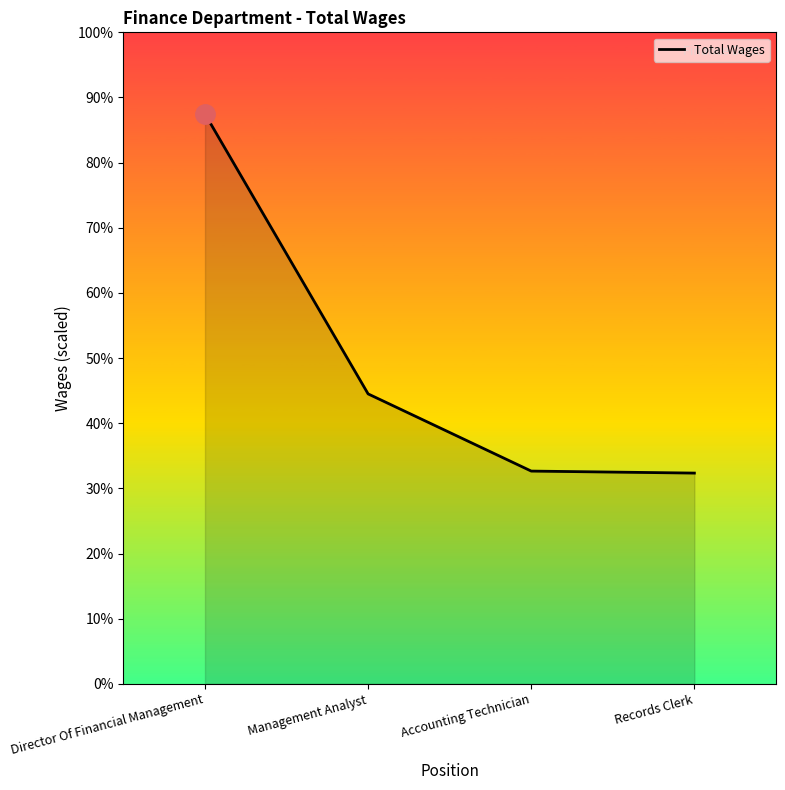

What position from the right is Accounting Technician?

2